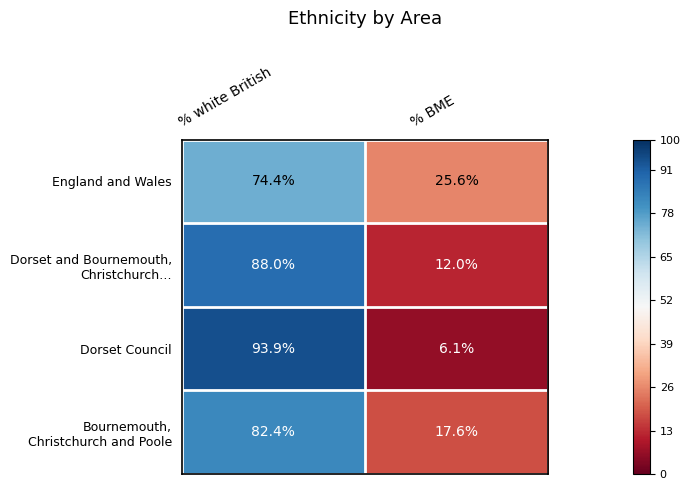

Count the number of categories in the chart.

2